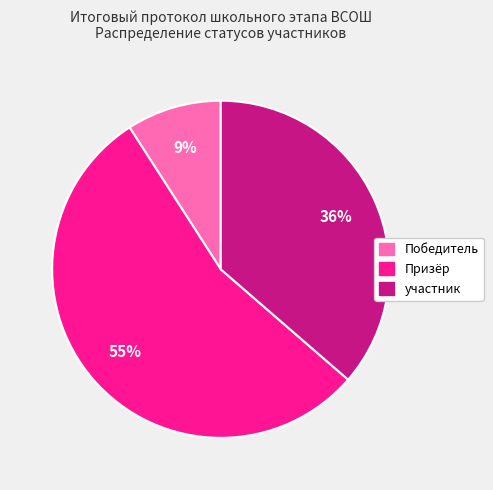

What is the majority slice?

Призёр